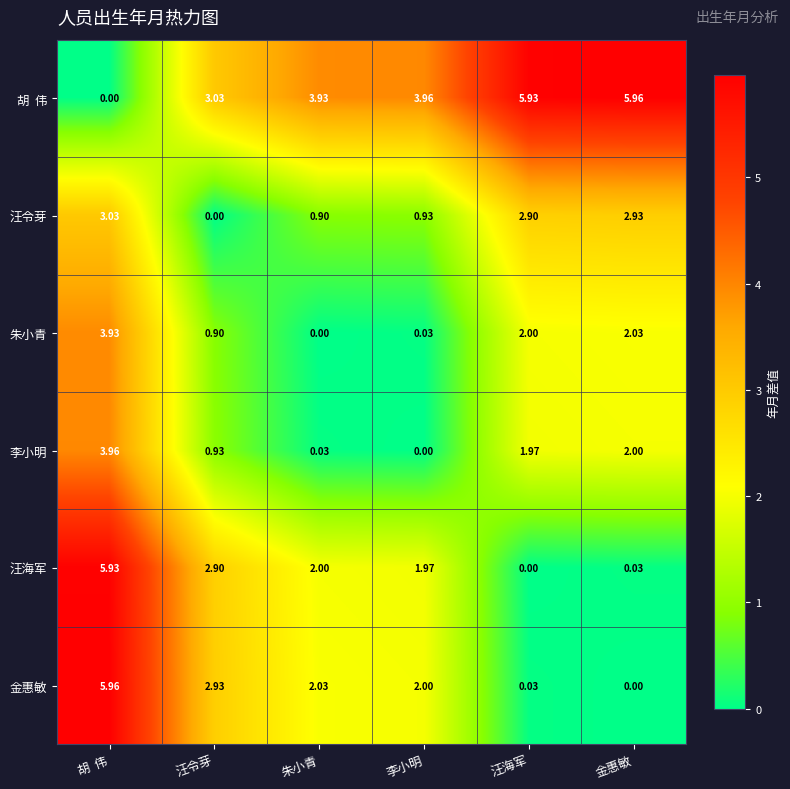

At which label is 汪海军 closest to 2?

朱小青